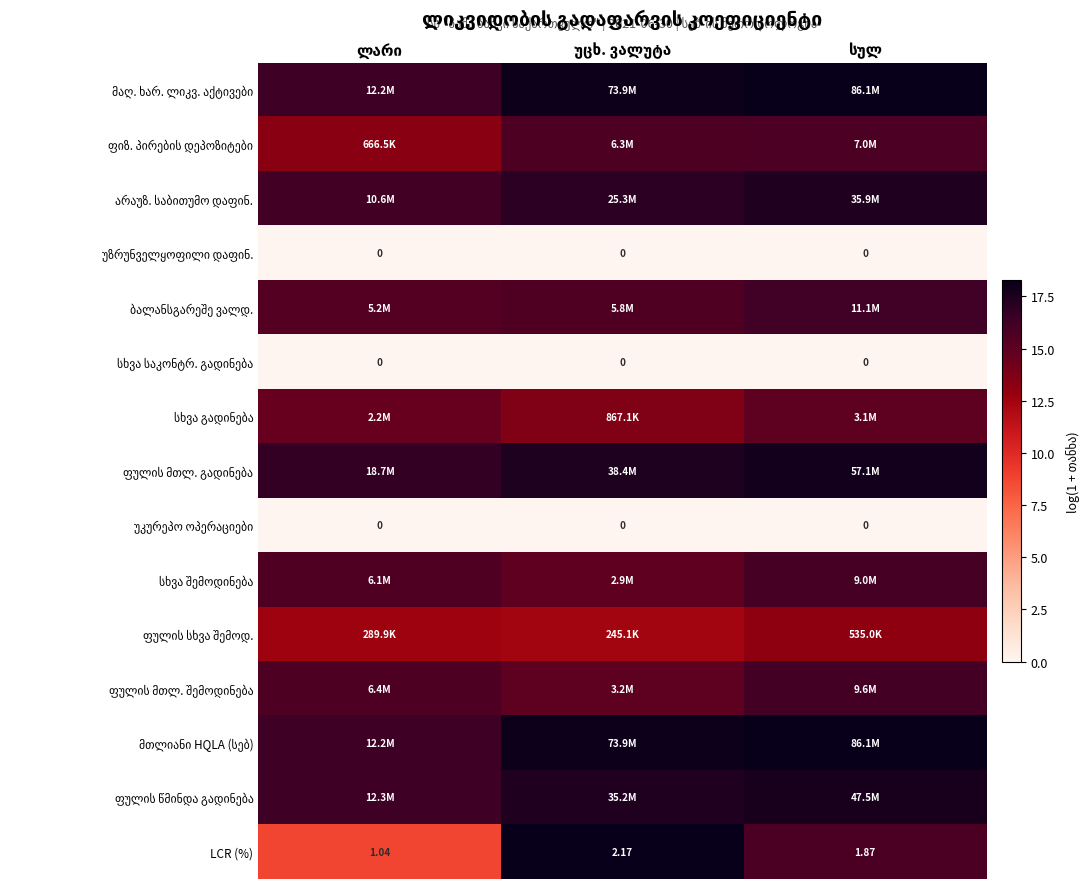

List the series in order of their peak value, lowest first.

უზრუნველყოფილი დაფინ., სხვა საკონტრ. გადინება, უკურეპო ოპერაციები, ფულის სხვა შემოდ., სხვა გადინება, ფიზ. პირების დეპოზიტები, სხვა შემოდინება, ფულის მთლ. შემოდინება, ბალანსგარეშე ვალდ., არაუზ. საბითუმო დაფინ., ფულის წმინდა გადინება, ფულის მთლ. გადინება, მაღ. ხარ. ლიკვ. აქტივები, მთლიანი HQLA (სებ), LCR (%)